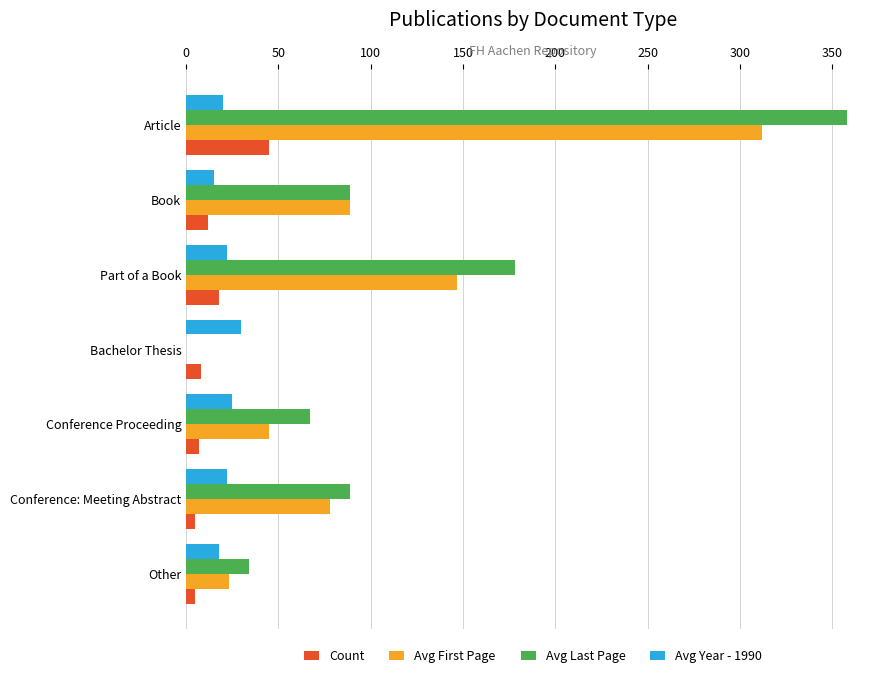

Is it true that Avg Last Page equals 358 at Article?

True